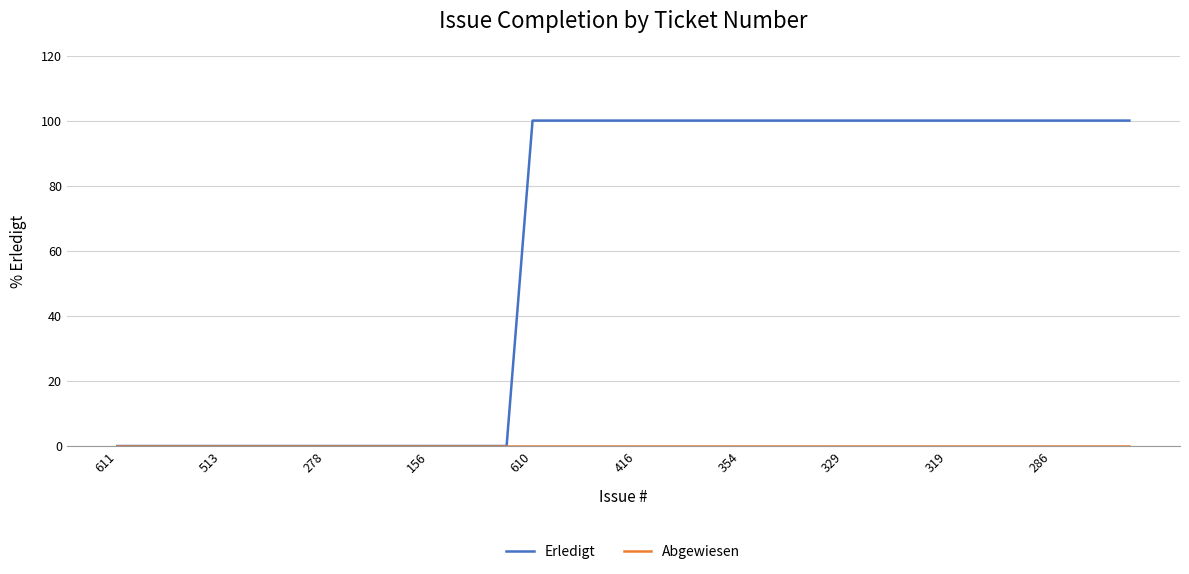

Which series has the largest total across all categories?

Erledigt